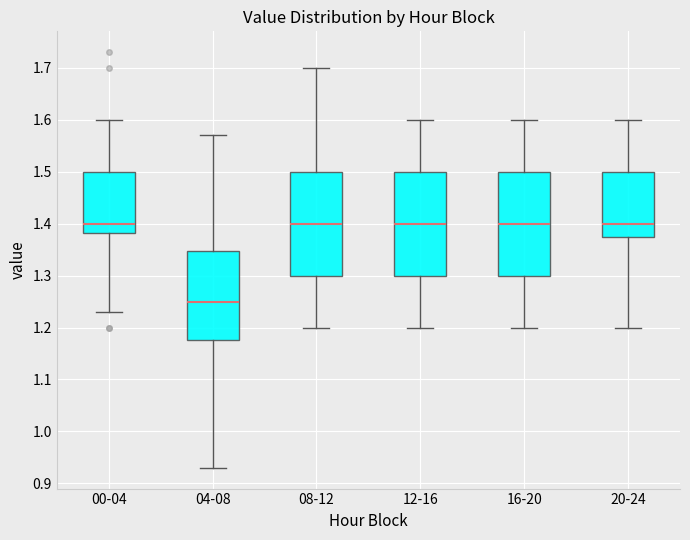

Where is the upper edge of the box for 16-20 on the y-axis? The values are not printed on the chart, so give them approximately, as read against the axis.

1.50